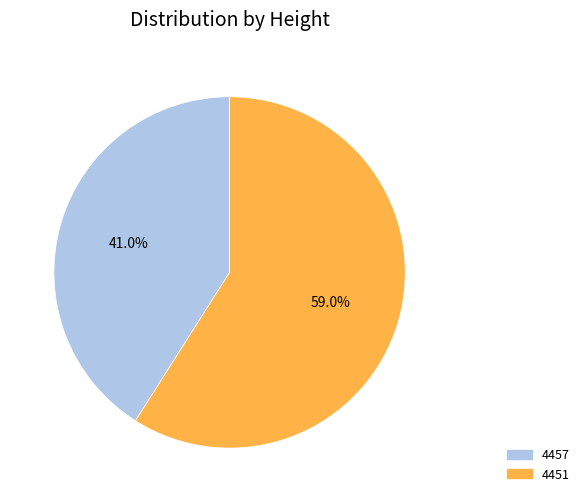

What is the smallest slice in the pie chart?

4457